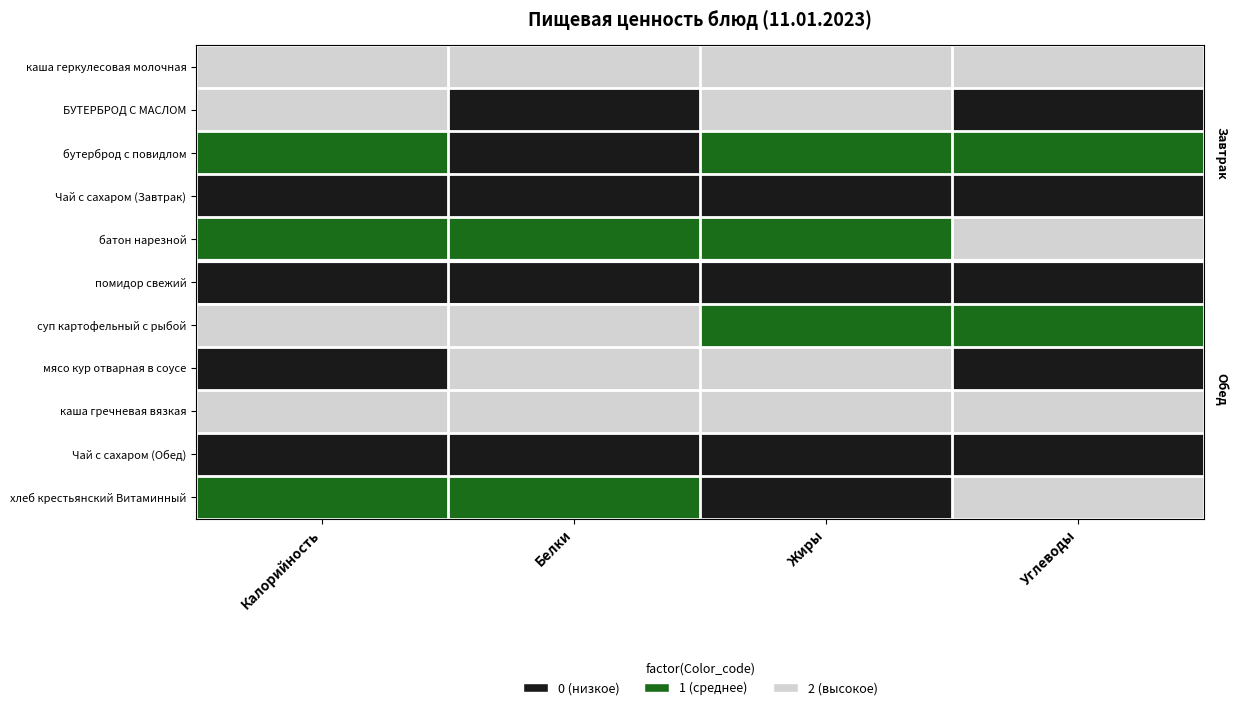

Between Белки and Углеводы, which is larger?

Белки